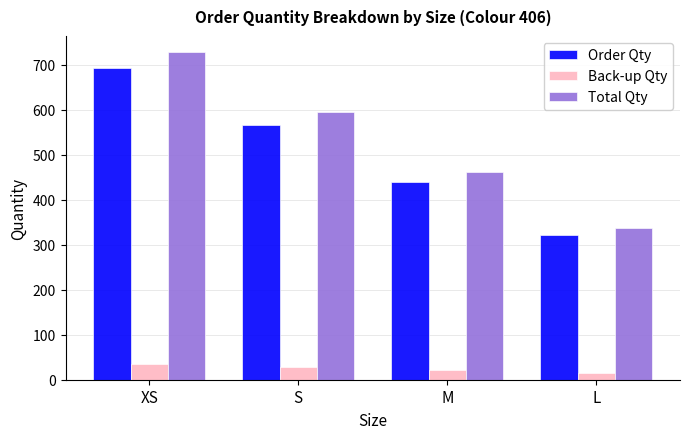

What is the value of the Order Qty bar at the 1st from the left?

693.0